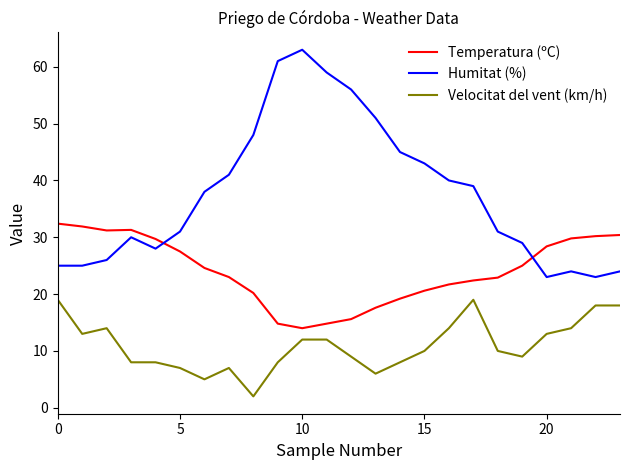

True or false: Velocitat del vent (km/h) and Temperatura (ºC) intersect in this chart.

False